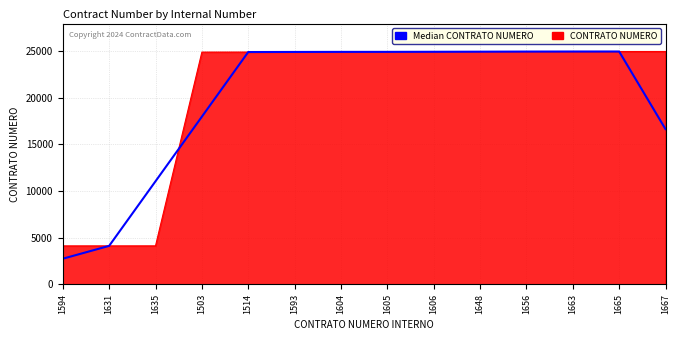

What is the greatest value displayed?

24935.0